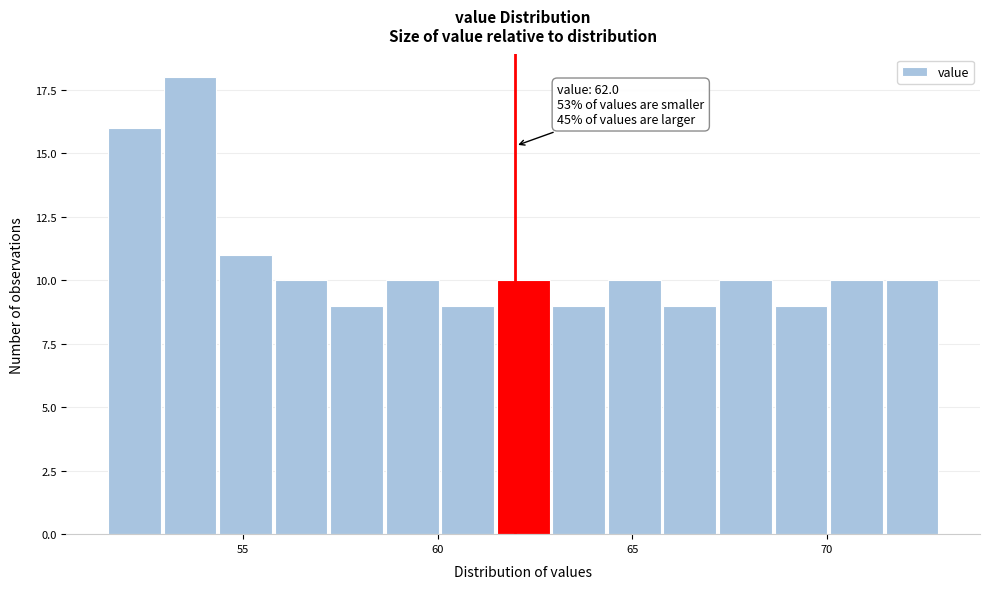

Around what value on the x-axis is the tallest bar? Give the approximate position of its centre, as read against the axis.

53.5